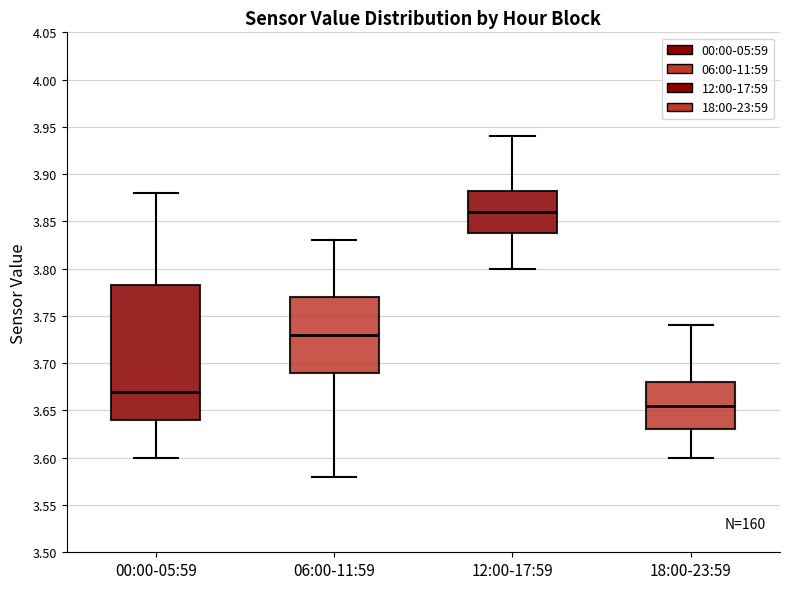

Reading left to right, read every box against the y-axis: the position of its median line, the range the box covers, and the ends of its whiskers. The values are not printed on the chart, so give them approximately, as read against the axis.

00:00-05:59: median 3.670, box 3.640 to 3.785, whiskers 3.600 to 3.880
06:00-11:59: median 3.730, box 3.690 to 3.770, whiskers 3.580 to 3.830
12:00-17:59: median 3.860, box 3.840 to 3.885, whiskers 3.800 to 3.940
18:00-23:59: median 3.655, box 3.630 to 3.680, whiskers 3.600 to 3.740